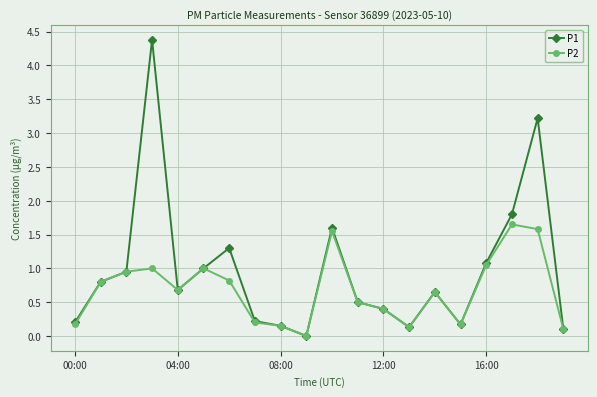

Which series has the largest total across all categories?

P1